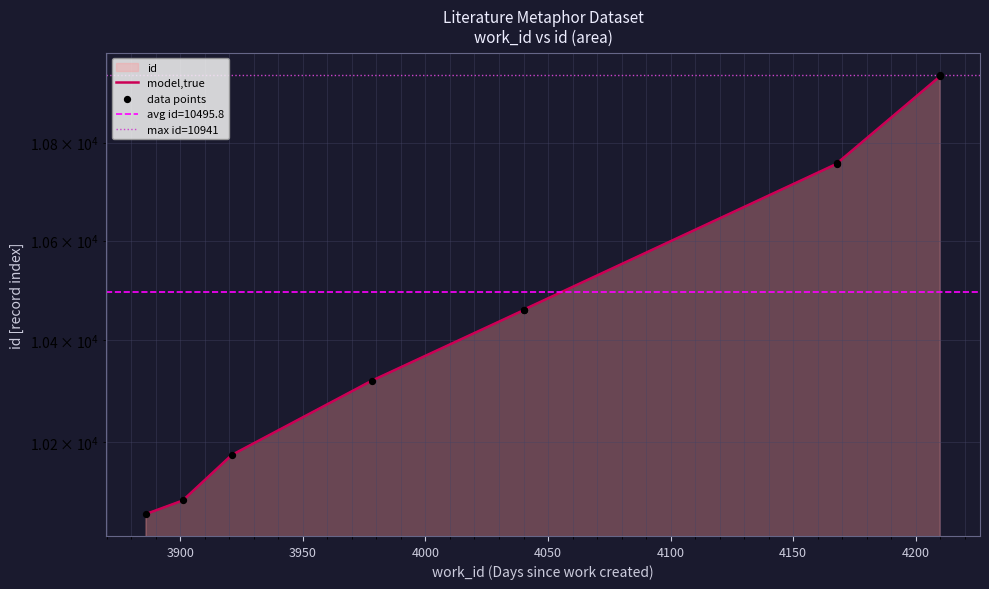

What is the change in value from 3978 to 4168?

+438